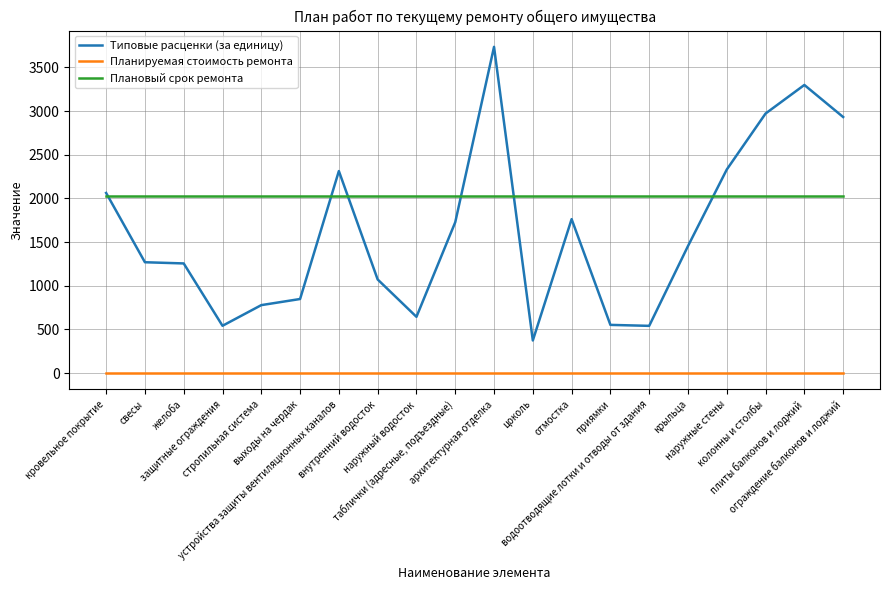

True or false: Планируемая стоимость ремонта and Типовые расценки (за единицу) intersect in this chart.

False